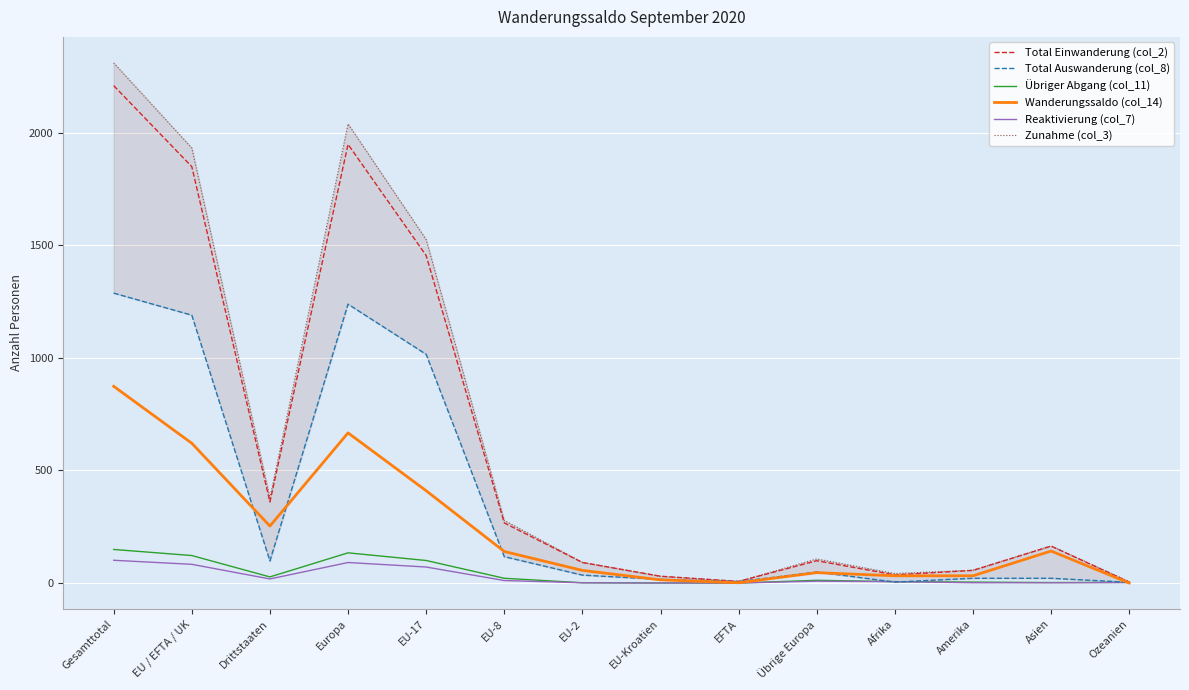

What is the average value of the Total Einwanderung (col_2) series?

613